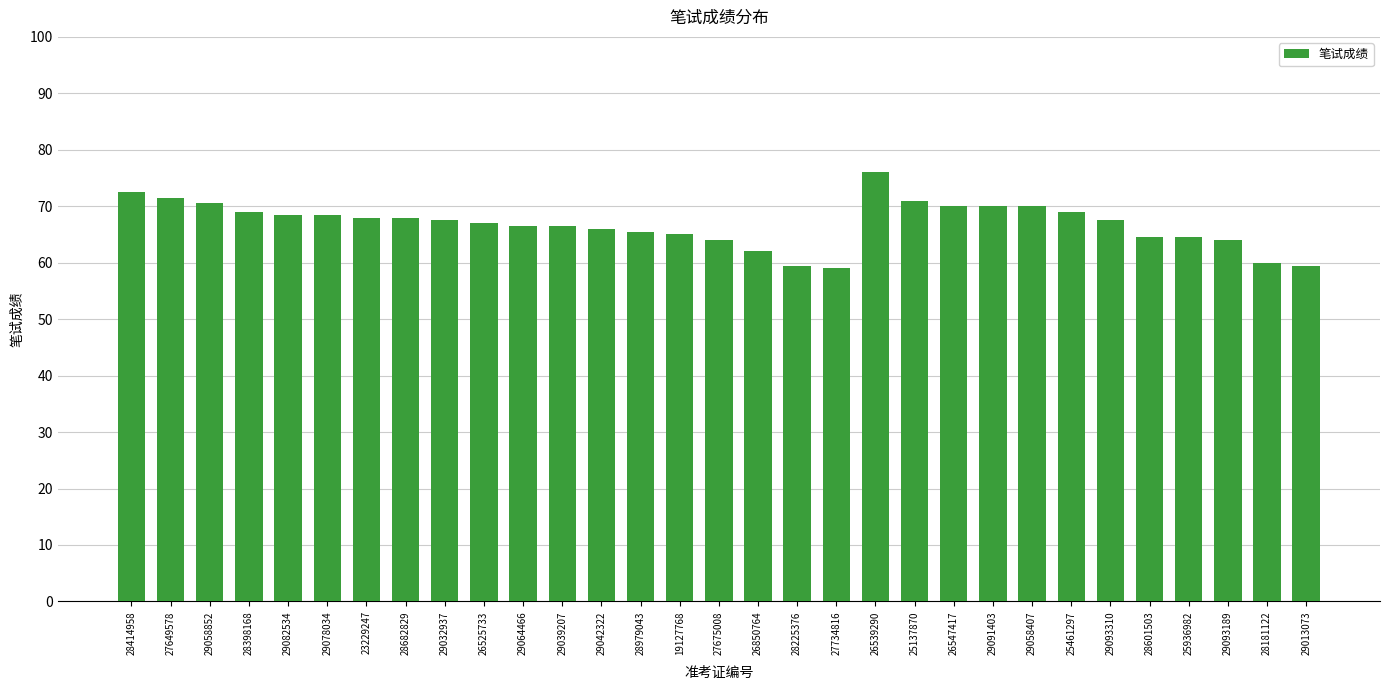

Where does the data first go above 67?

28414958